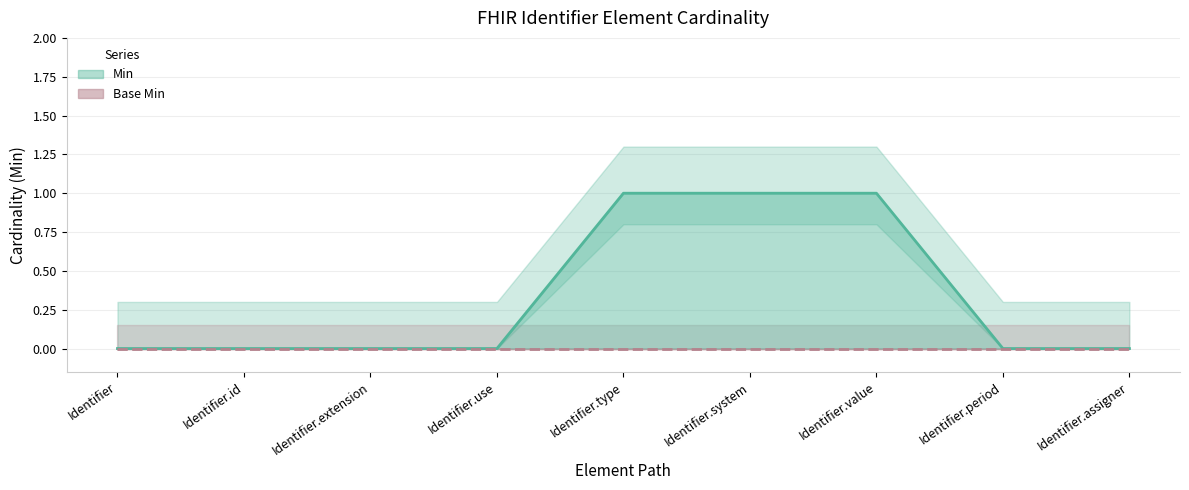

Reading left to right, list all the values displayed in this chart.

0	0	0	0	1	1	1	0	0